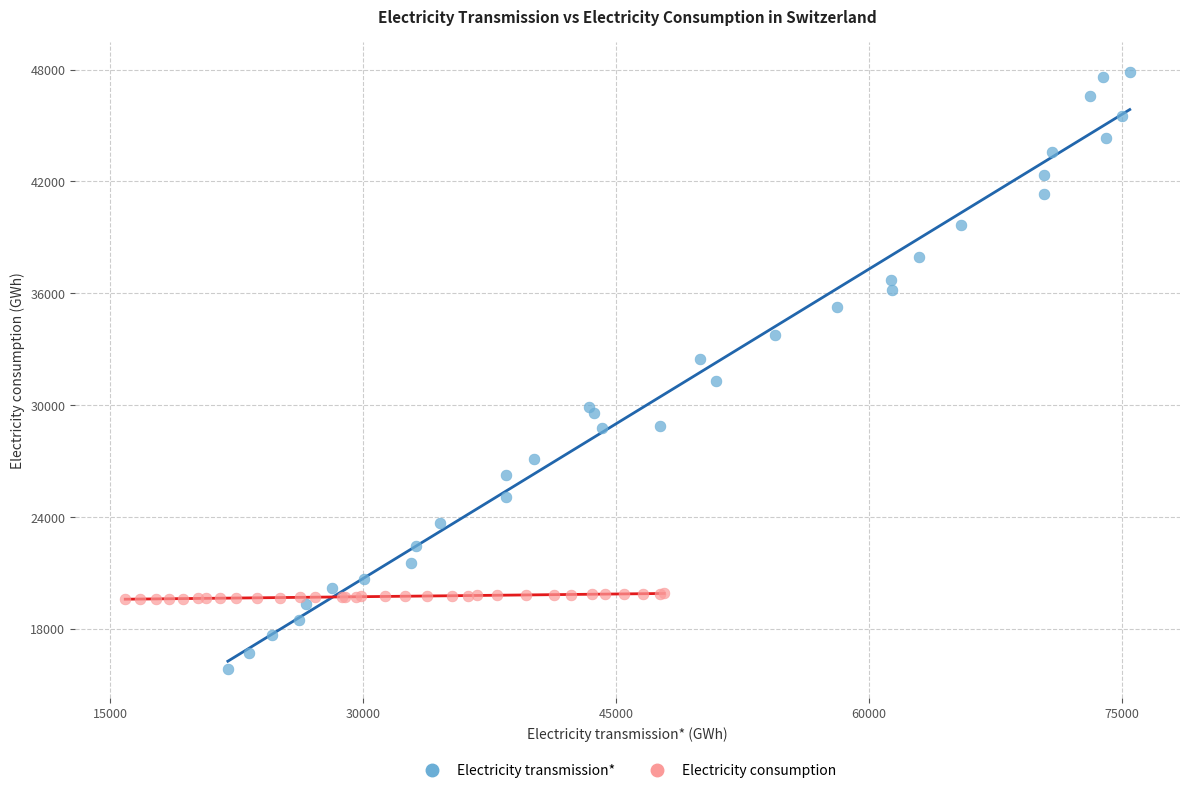

Which series contains the highest Y value?

Electricity transmission*